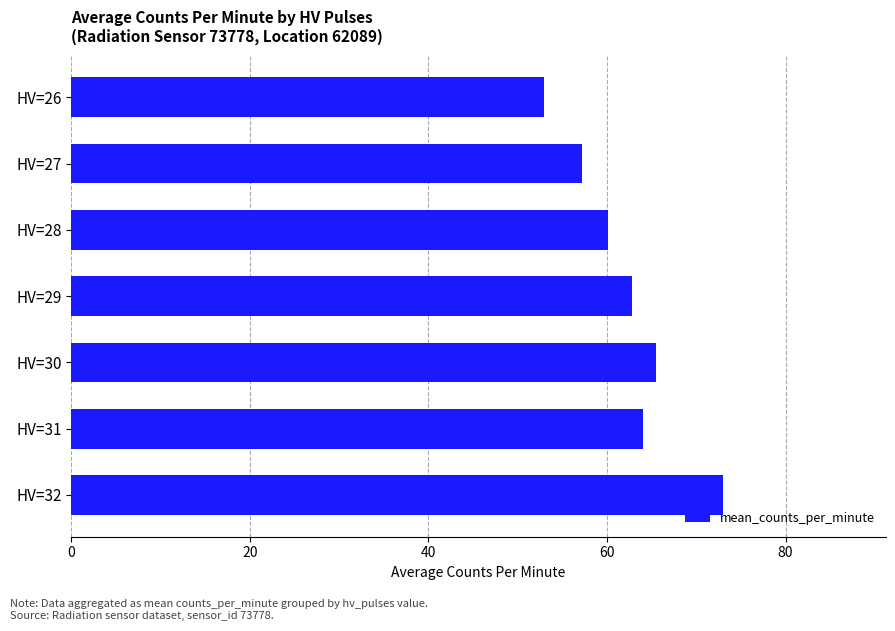

Read the value at HV=31.

64.0